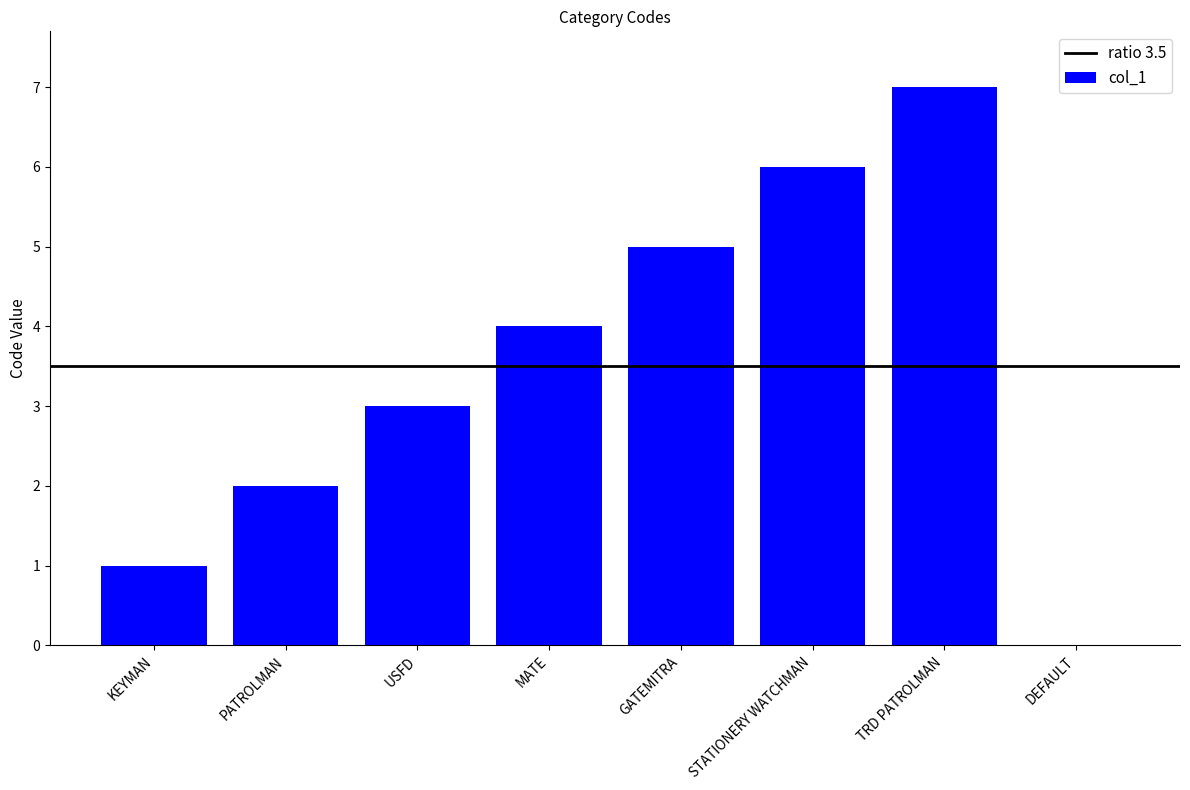

The value at DEFAULT is -3. True or false?

False